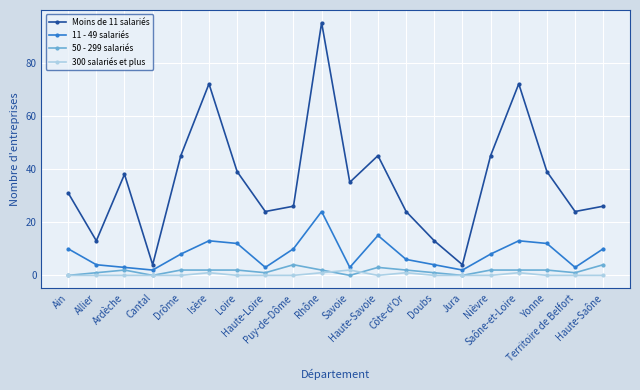

Which series has the largest total across all categories?

Moins de 11 salariés